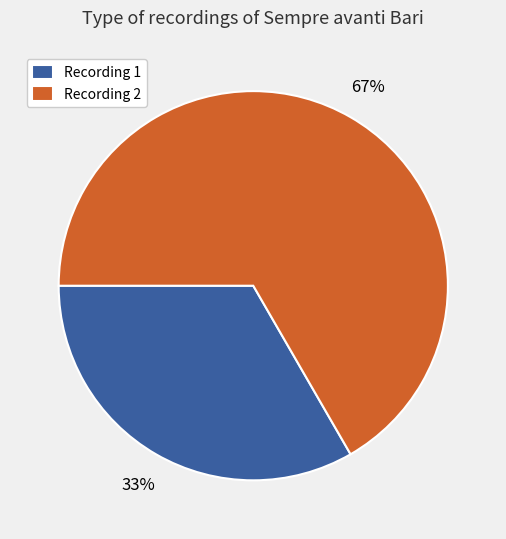

Count the number of slices in the pie.

2